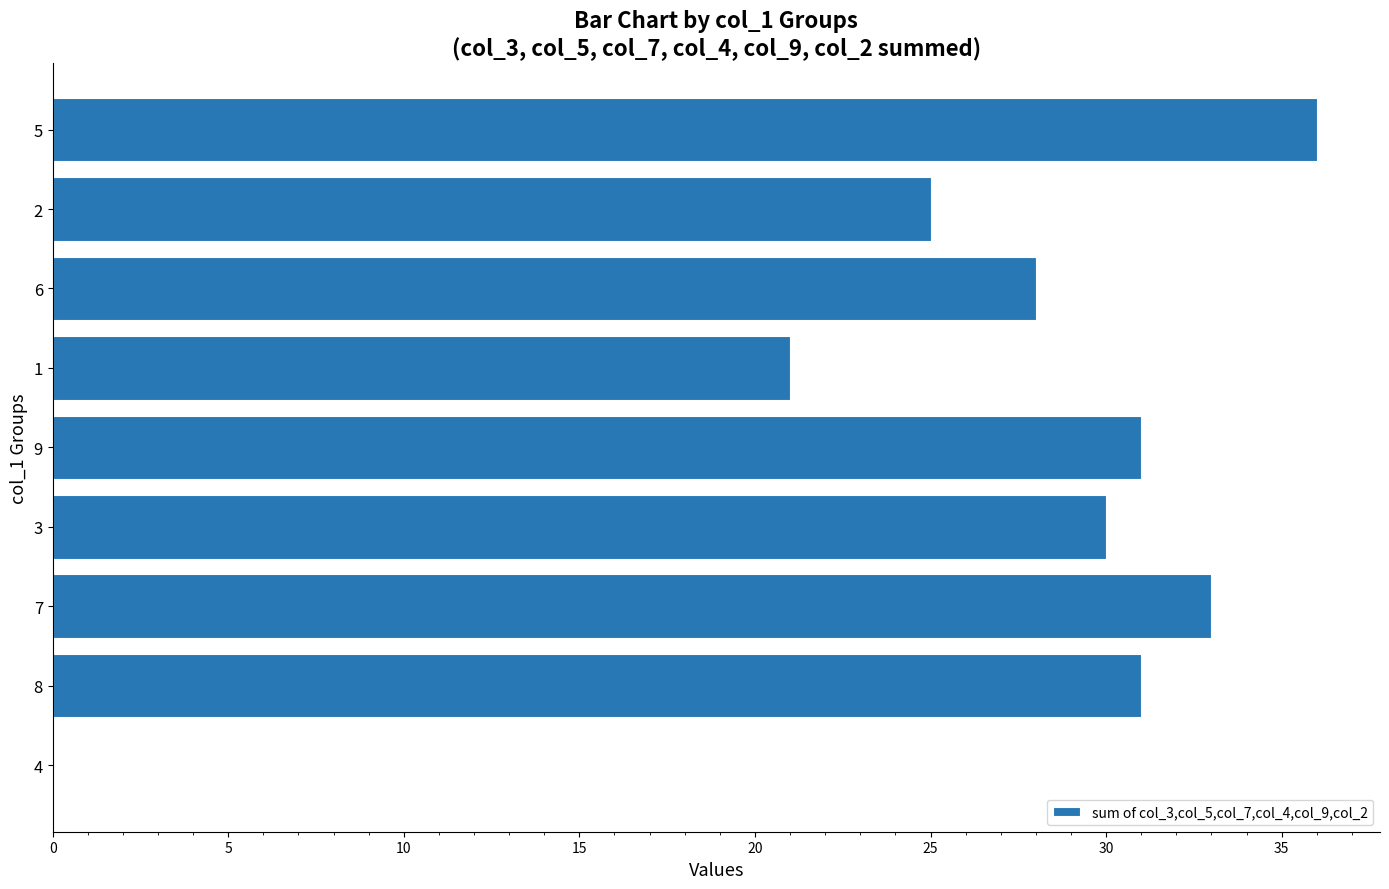

Which has a higher value, 1 or 3?

3